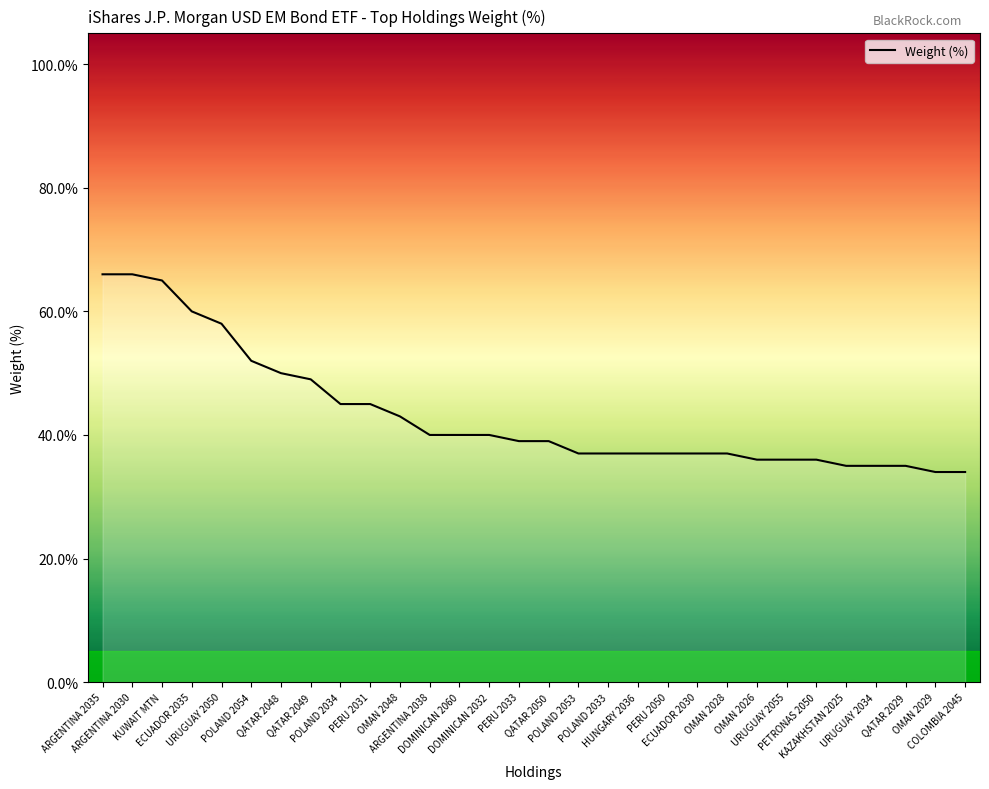

Rank the categories by value from lowest to highest.

OMAN 2029, COLOMBIA 2045, KAZAKHSTAN 2025, URUGUAY 2034, QATAR 2029, OMAN 2026, URUGUAY 2055, PETRONAS 2050, POLAND 2053, POLAND 2033, HUNGARY 2036, PERU 2050, ECUADOR 2030, OMAN 2028, PERU 2033, QATAR 2050, ARGENTINA 2038, DOMINICAN 2060, DOMINICAN 2032, OMAN 2048, POLAND 2034, PERU 2031, QATAR 2049, QATAR 2048, POLAND 2054, URUGUAY 2050, ECUADOR 2035, KUWAIT MTN, ARGENTINA 2035, ARGENTINA 2030